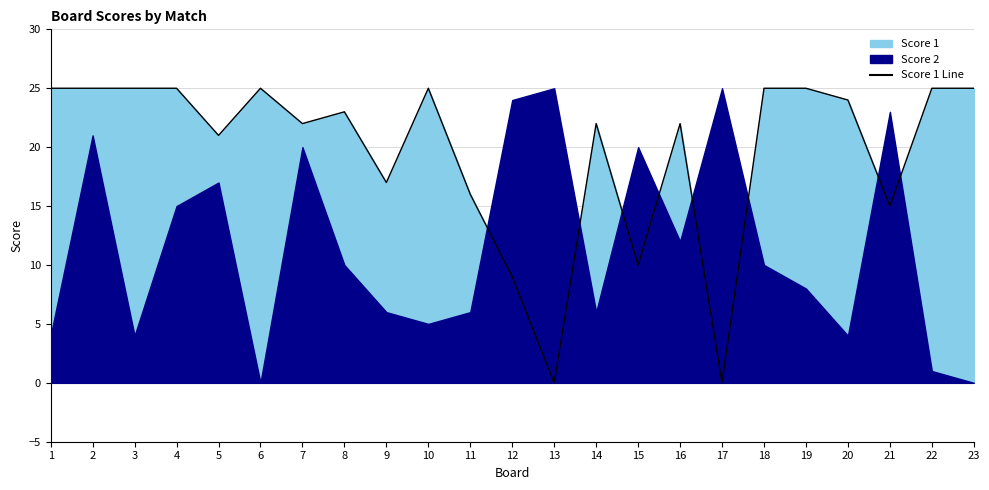

How many positive values are there?

21